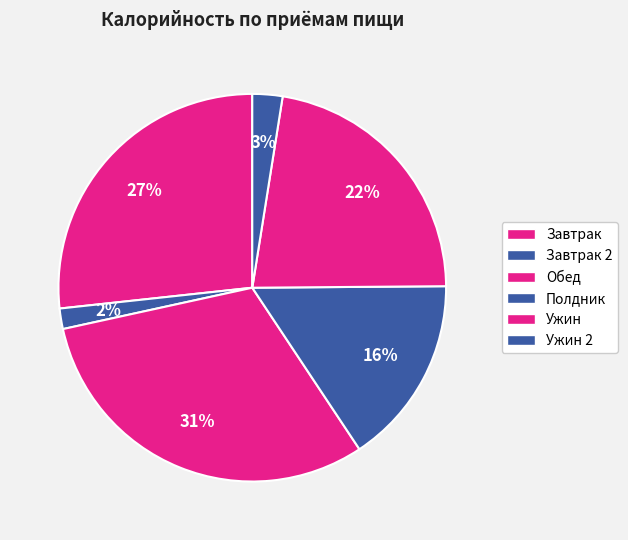

How many slices are in this pie chart?

6